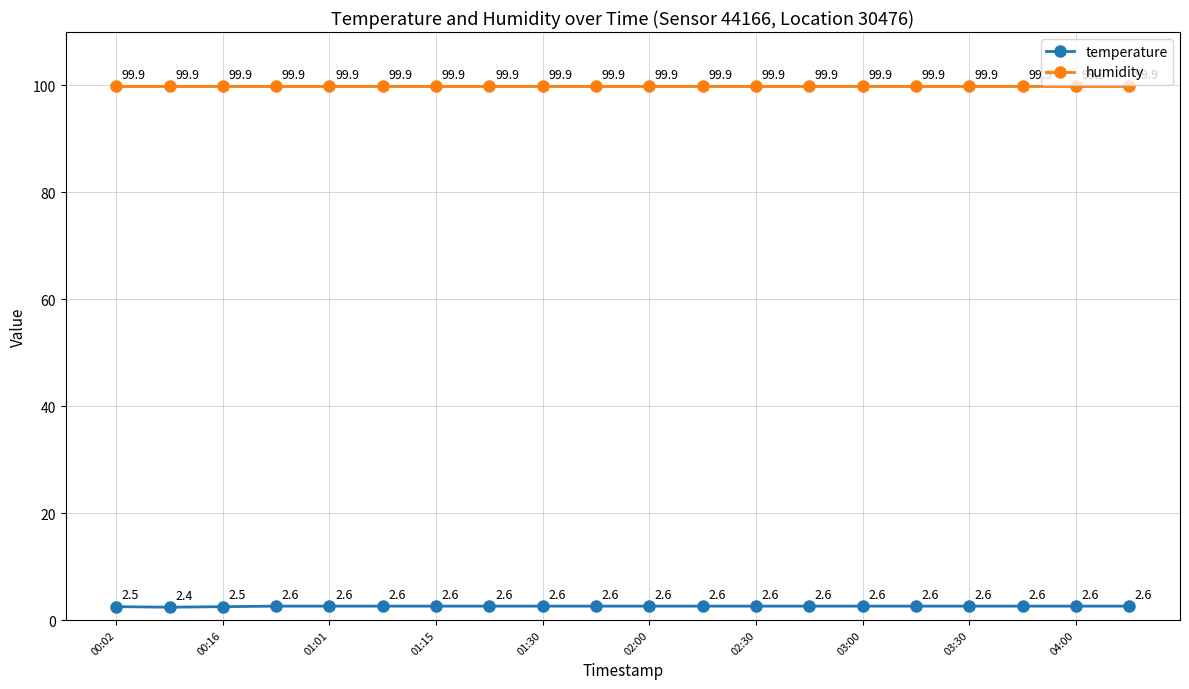

What is the value of the temperature point at the 13th from the left?

2.6